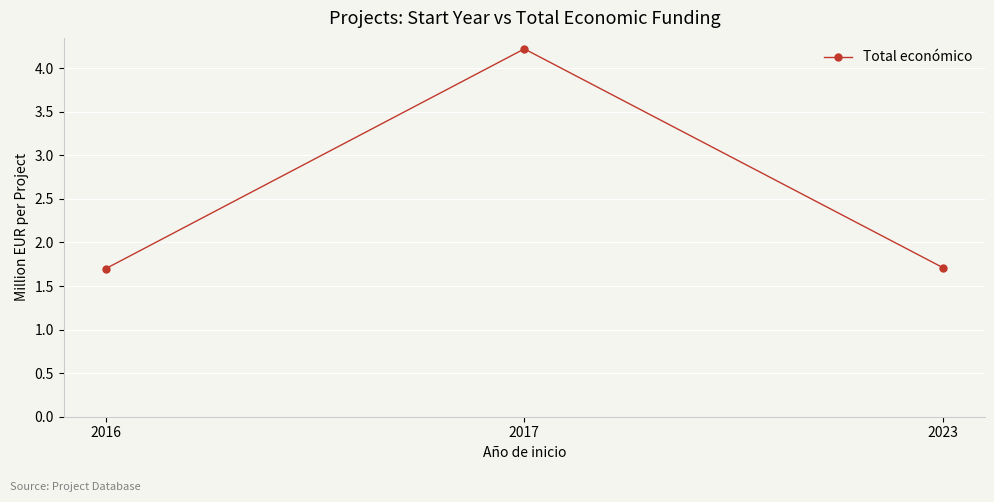

The chart shows a value of 2.4 at 2016. True or false?

False